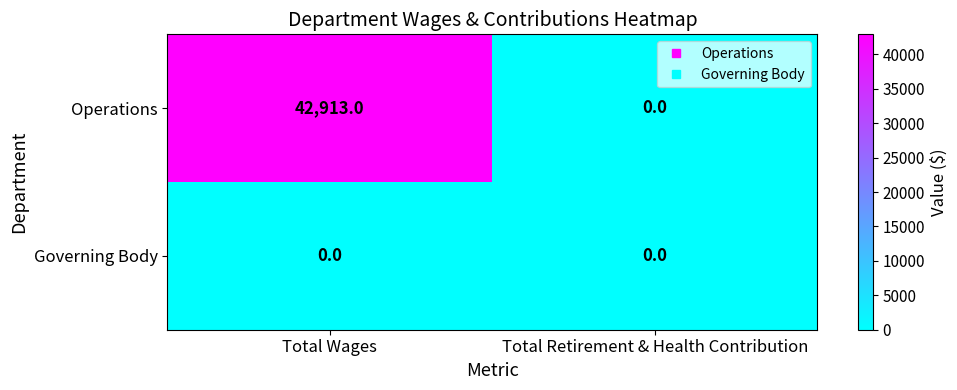

What is the total value across all series at Total Wages?

42913